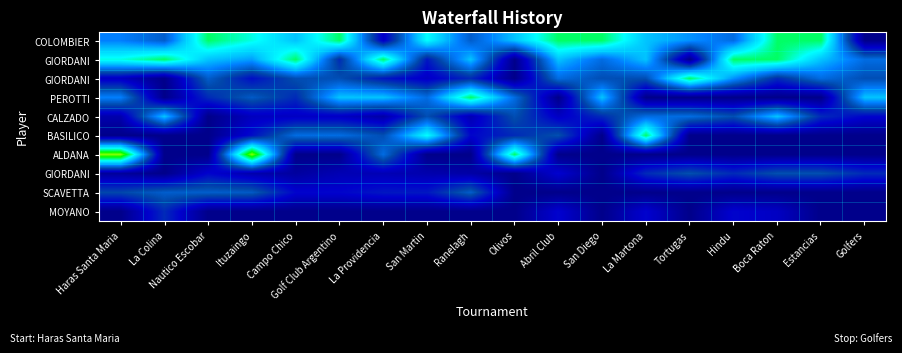

What is the difference between the highest and lowest values at Ituzaingo?

62.5